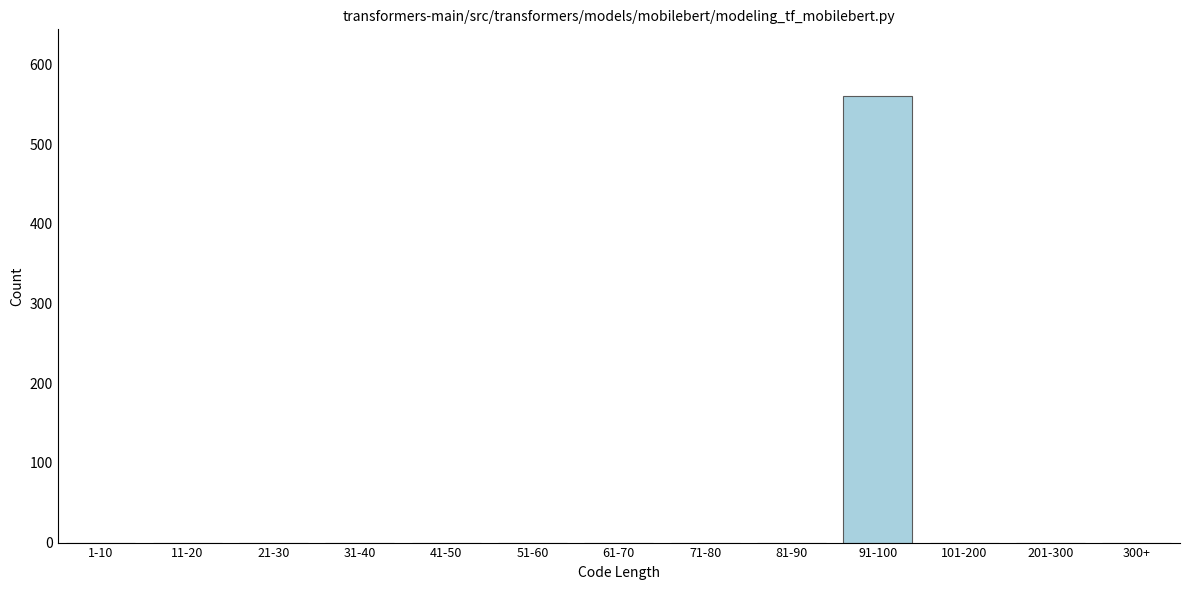

Reading right to left, list all the values displayed in this chart.

300+=0	201-300=0	101-200=0	91-100=560	81-90=0	71-80=0	61-70=0	51-60=0	41-50=0	31-40=0	21-30=0	11-20=0	1-10=0